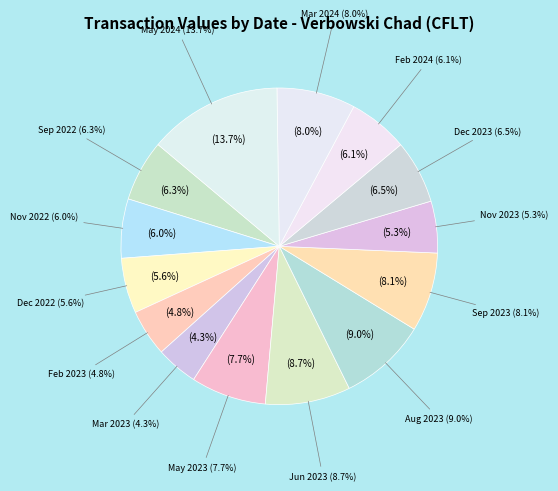

To the nearest percent, what is the combined percentage of 2023-11-21 and 2023-06-21?

14%